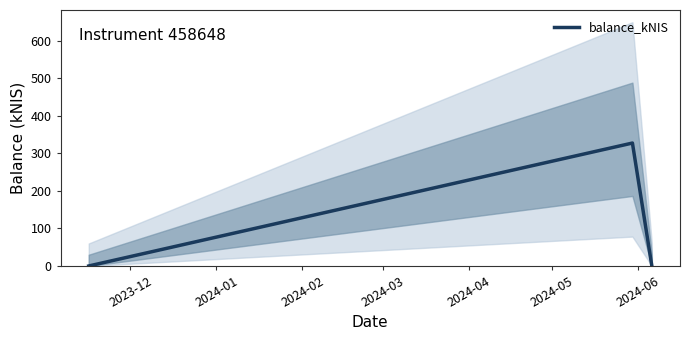

What is the difference between the maximum and minimum values?

327.6